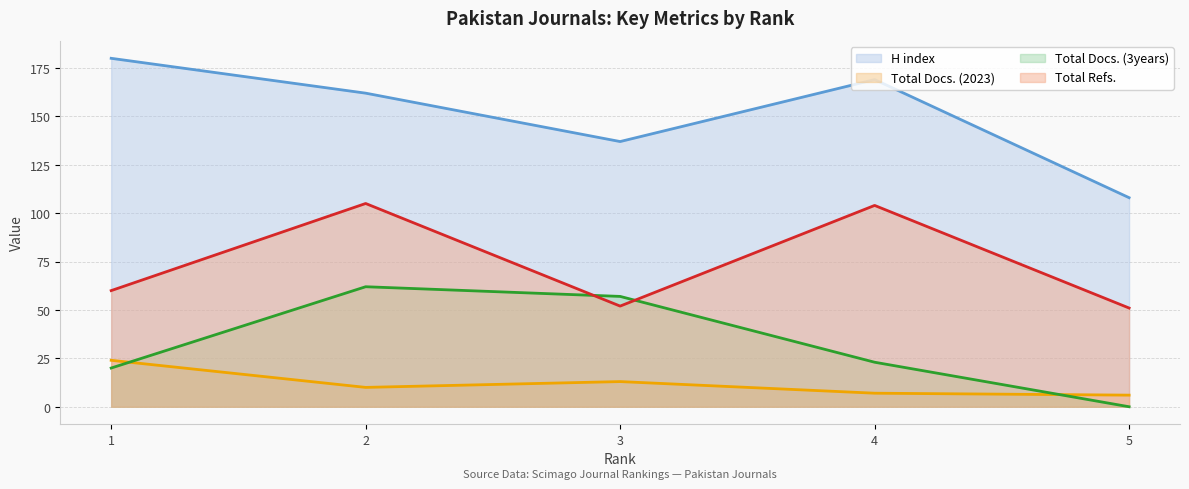

True or false: H index and Total Refs. cross at least once.

False